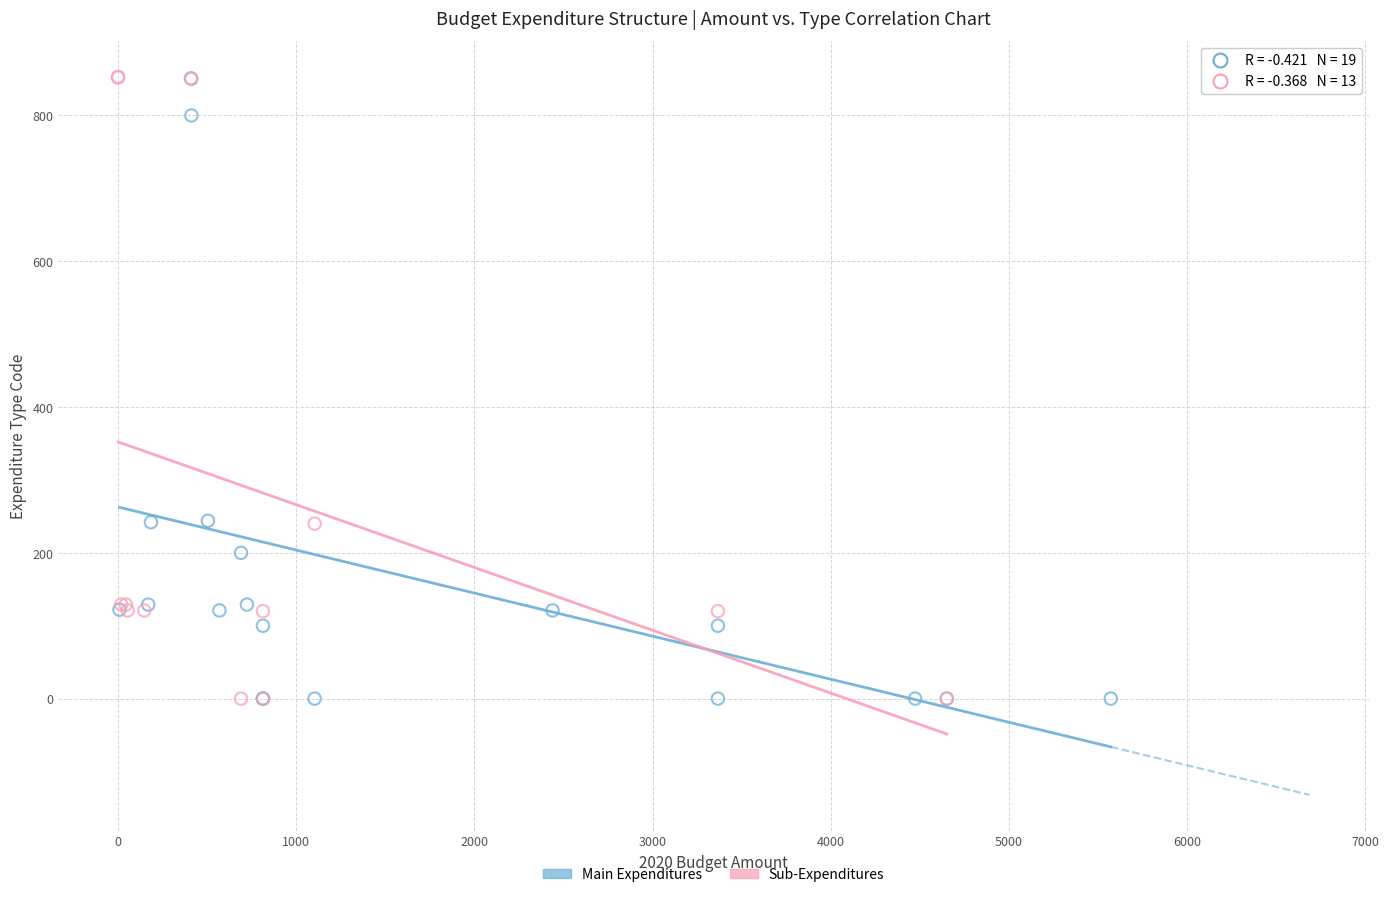

What are all the series names shown in the legend?

Main Expenditures, Sub-Expenditures